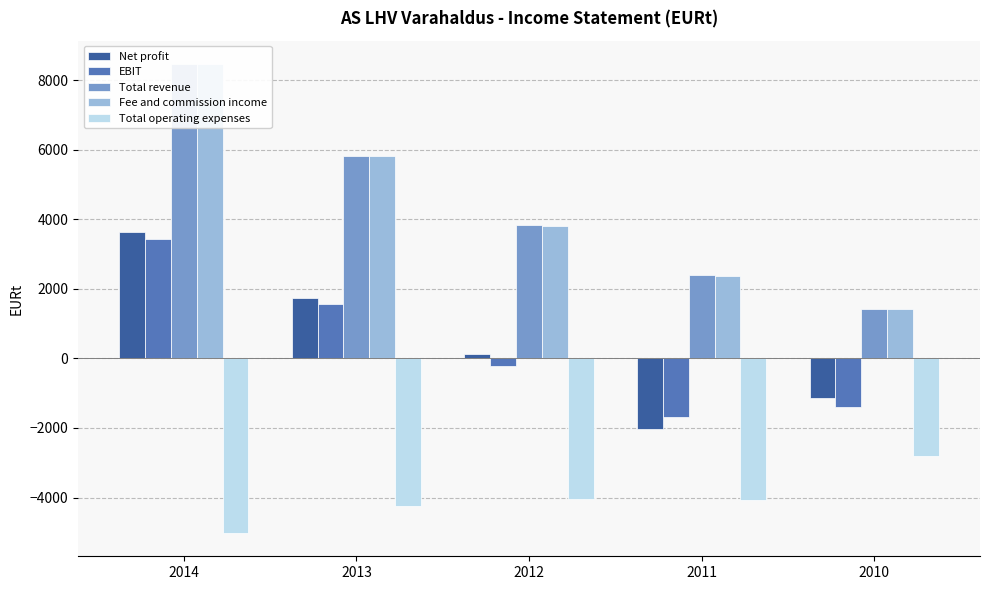

What is the sum of the Total operating expenses values at 2012 and 2011?

-8117.8